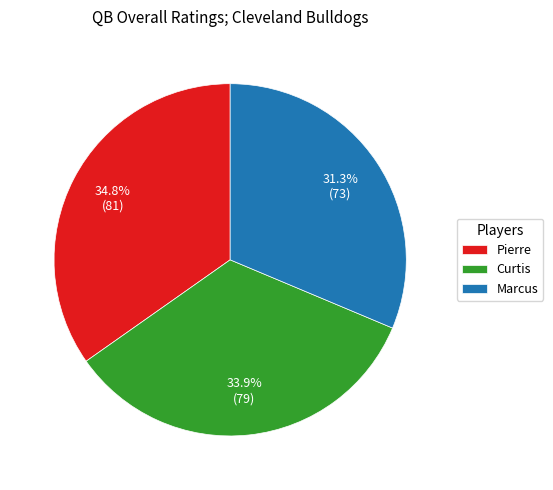

What is the ratio of the value at Curtis to the value at Pierre?

1.0